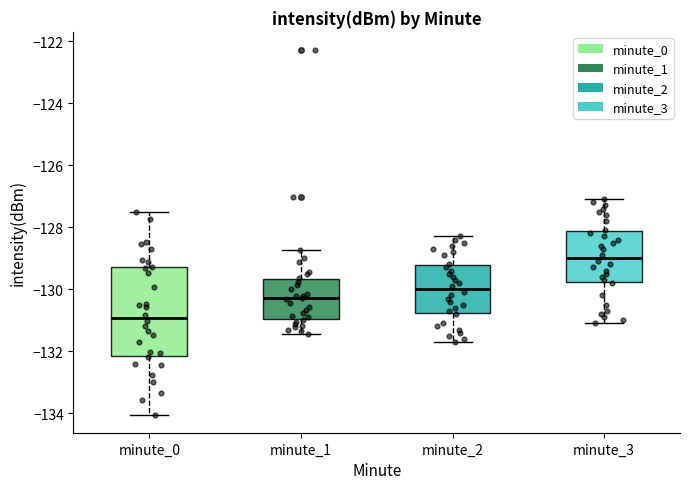

Reading left to right, transcribe this box plot: for each box, give where its median line is, the range the box spans, and where its two whiskers end, as read against the y-axis. The values are not printed on the chart, so give them approximately, as read against the axis.

minute_0: median -131.0, box -132.2 to -129.2, whiskers -134.0 to -127.6
minute_1: median -130.2, box -131.0 to -129.6, whiskers -131.4 to -128.8
minute_2: median -130.0, box -130.8 to -129.2, whiskers -131.6 to -128.2
minute_3: median -129.0, box -129.8 to -128.2, whiskers -131.0 to -127.0